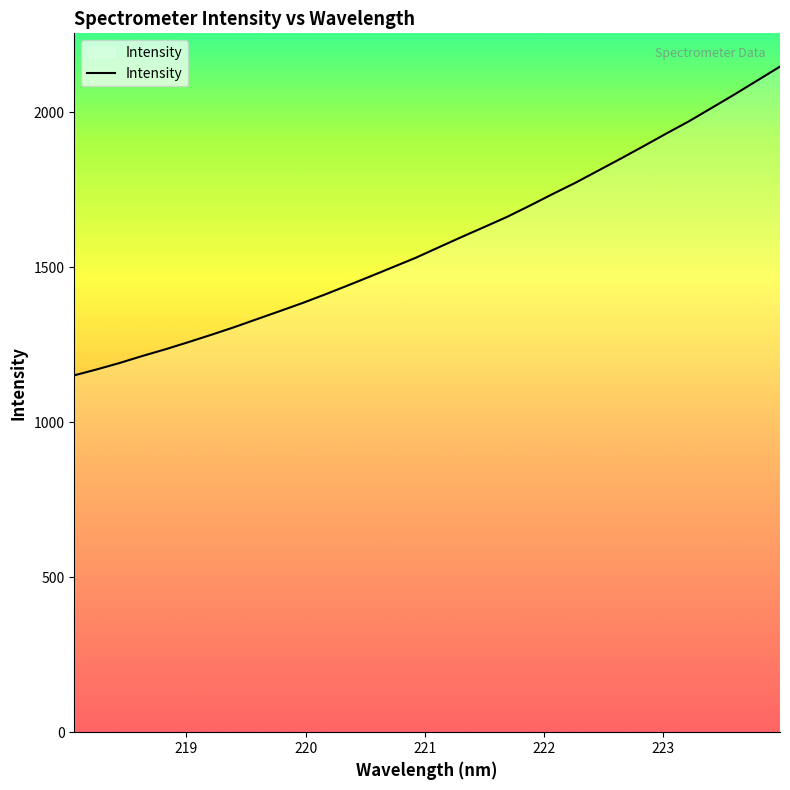

What is the smallest value displayed?

1151.6